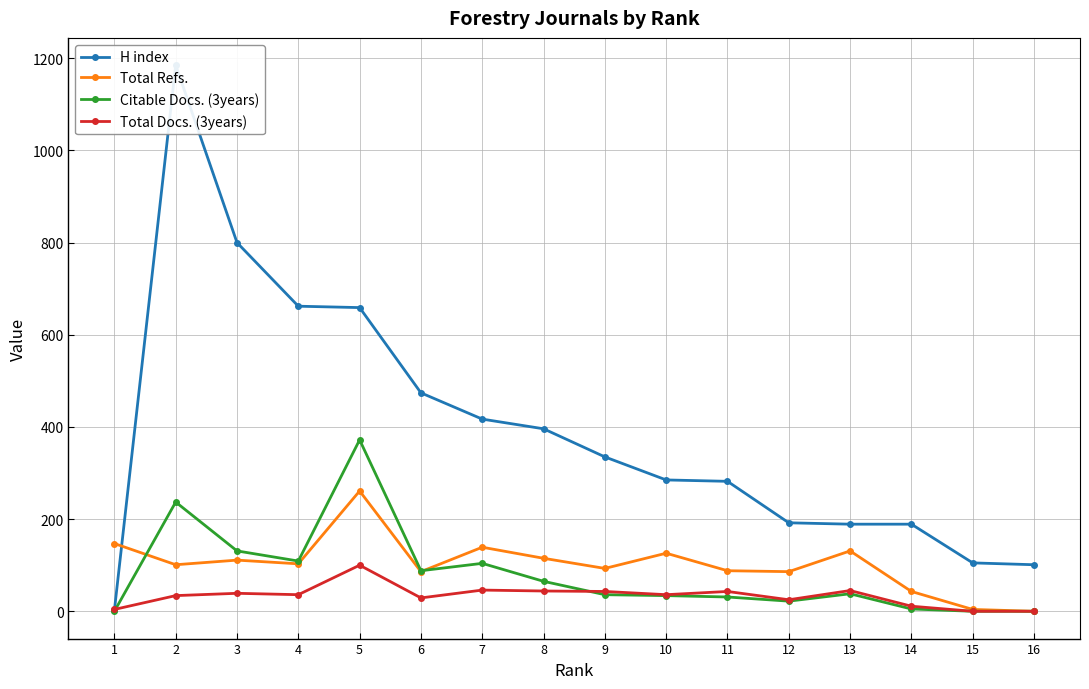

What is the highest value of the Total Refs. series?

261